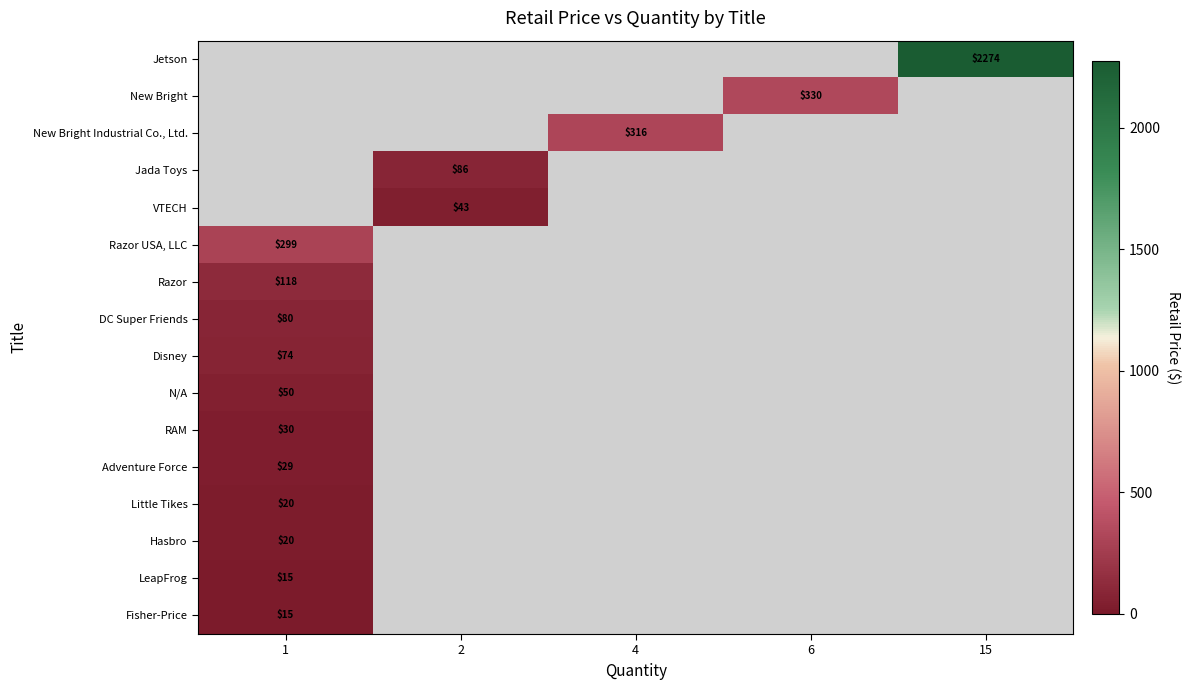

The Jetson series shows 3141 at 15. True or false?

False